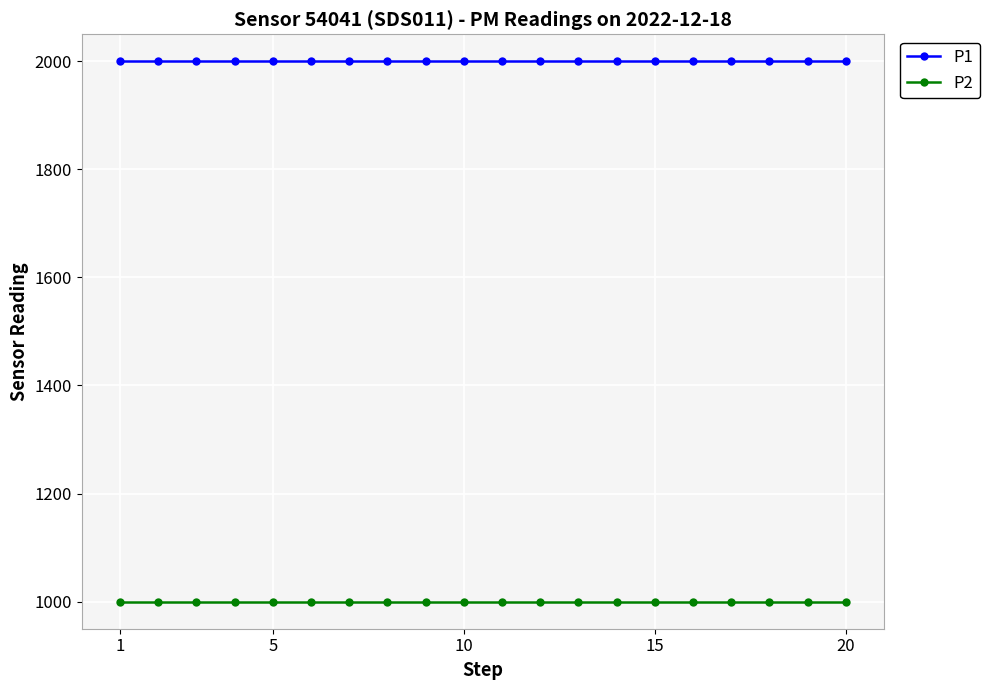

What is the maximum value shown in the chart?

1999.9